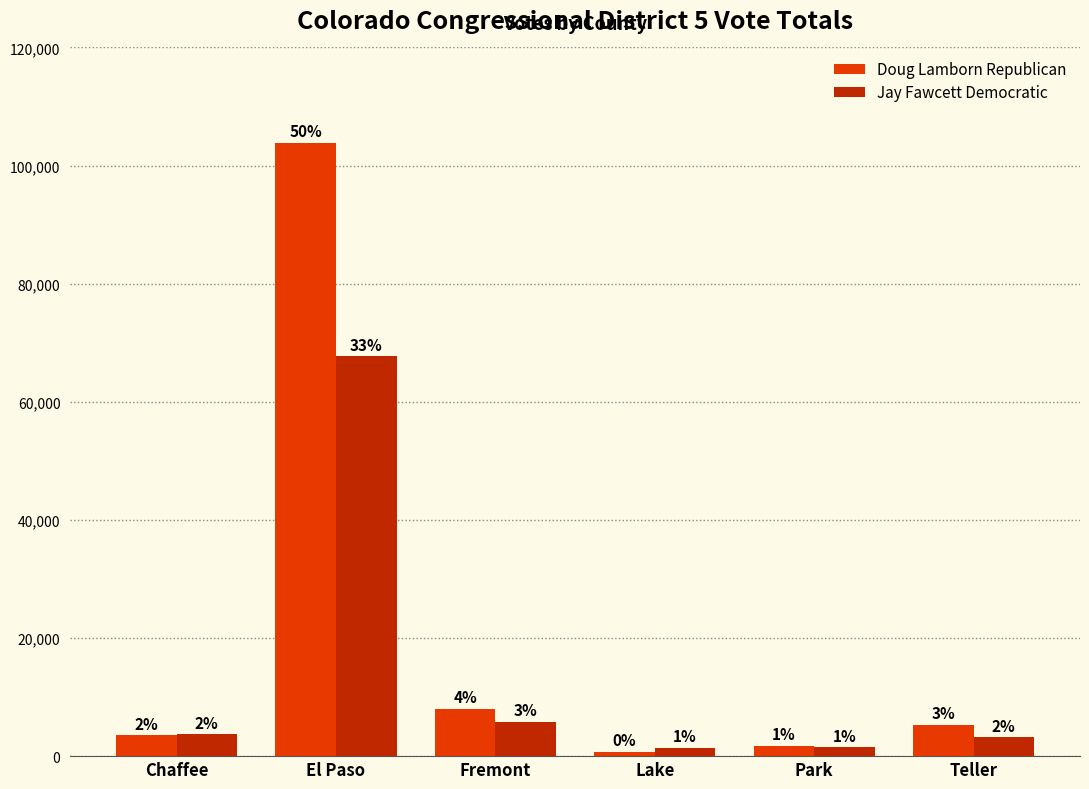

Rank the series by their average value, from lowest to highest.

Jay Fawcett Democratic, Doug Lamborn Republican